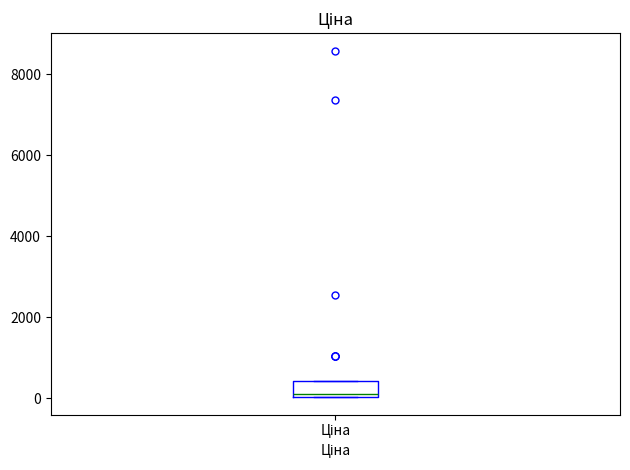

Transcribe this box plot: give where the median line is, the range the box spans, and where the two whiskers end, as read against the y-axis. The values are not printed on the chart, so give them approximately, as read against the axis.

median 200, box 0 to 400, whiskers 0 to 400